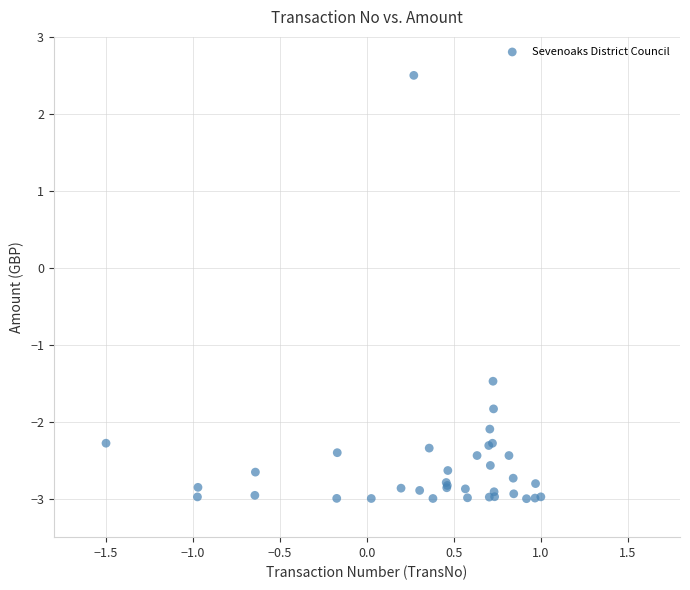

What Y value in the scatter plot is closest to 0?

-1.5